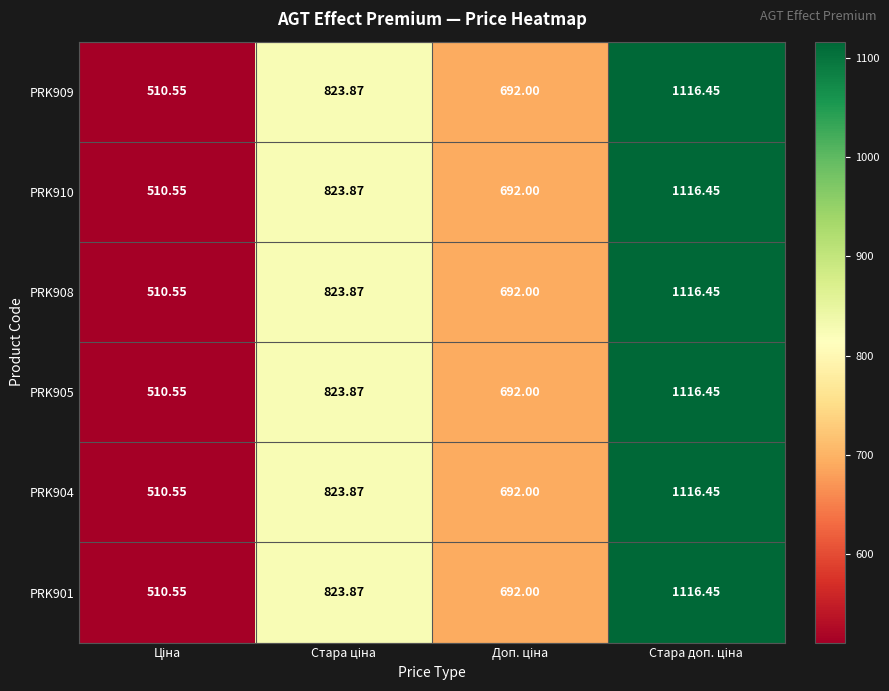

At how many categories does at least one series exceed 874?

1